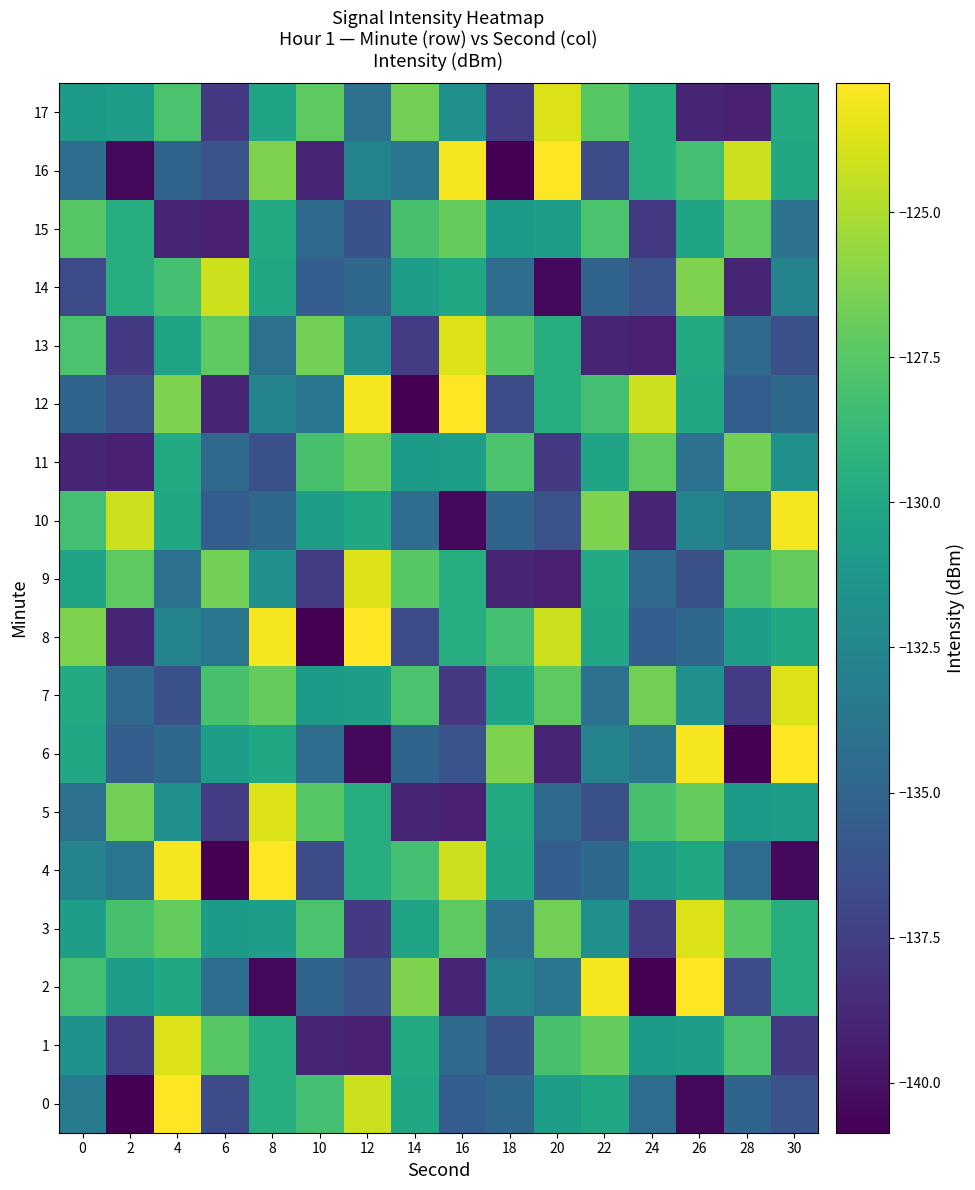

List the series in order of their peak value, highest first.

0, 2, 4, 6, 8, 12, 16, 10, 1, 3, 5, 7, 9, 13, 17, 14, 11, 15